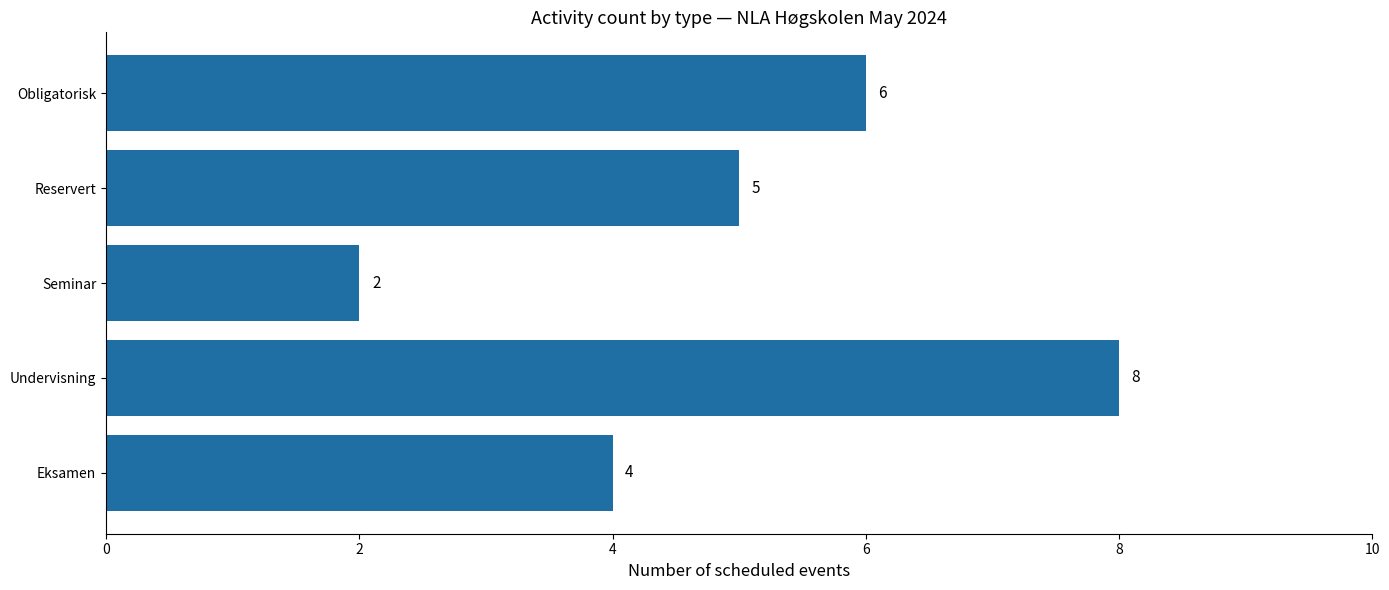

What is the ratio of the value at Obligatorisk to the value at Reservert?

1.2